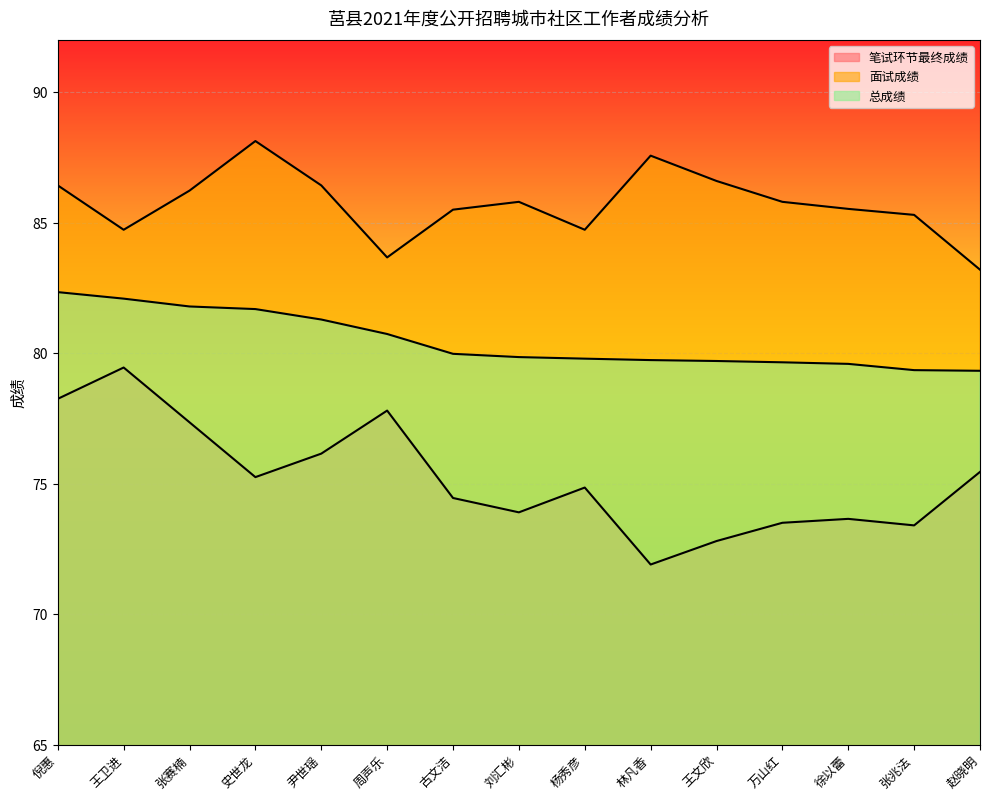

What position from the left is 张赛楠?

3